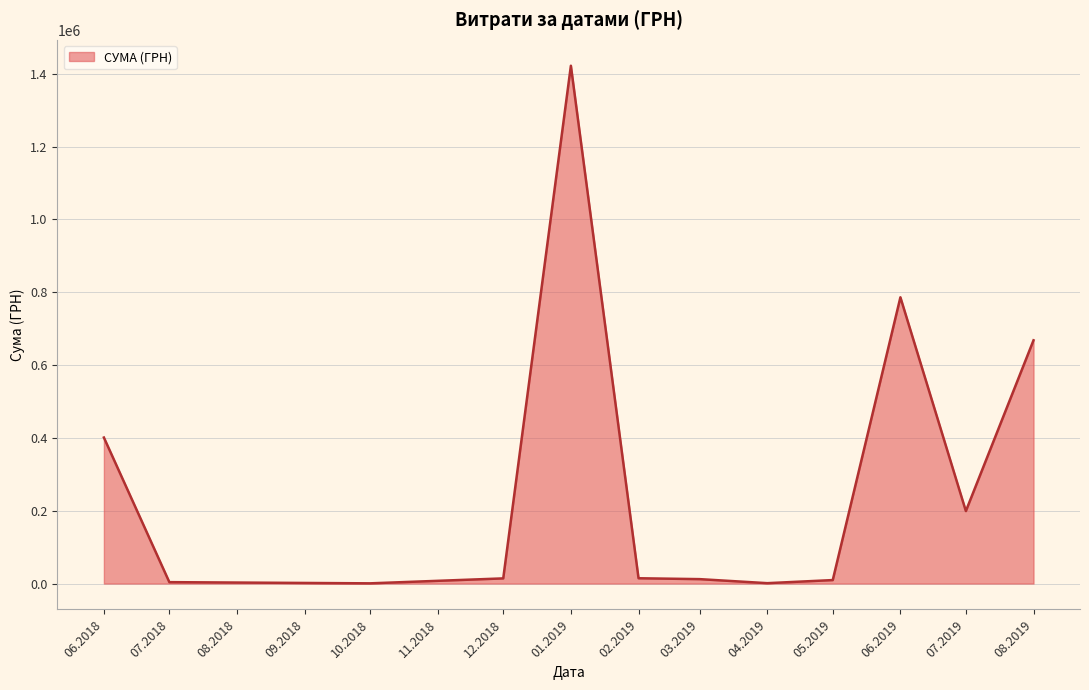

What is the sum of all values?

3532966.1